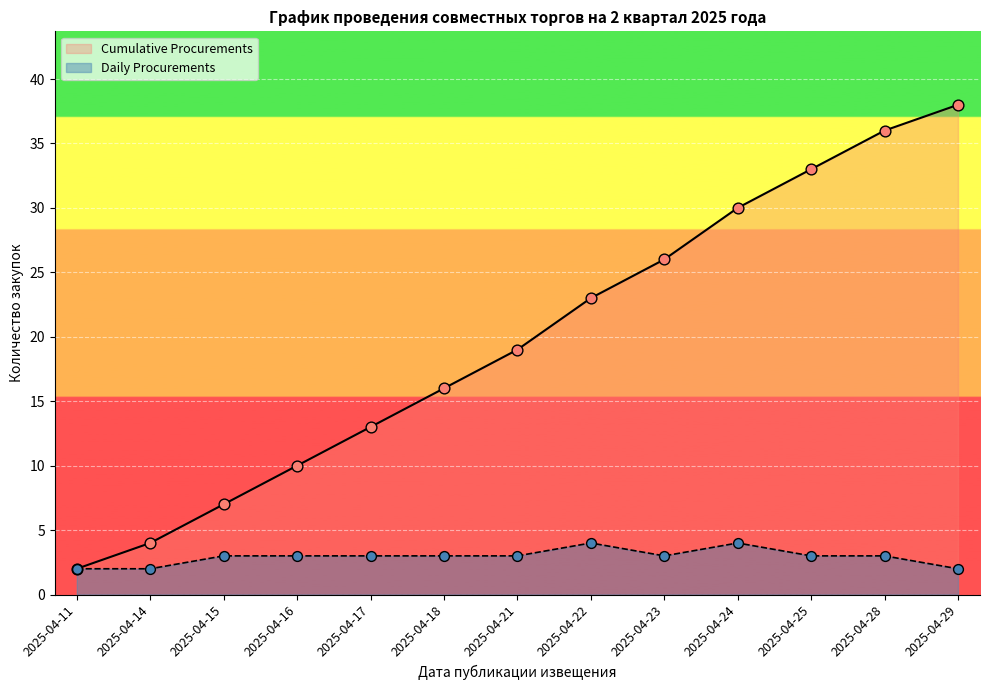

What is the spread (max minus min) of values at 2025-04-24?

26